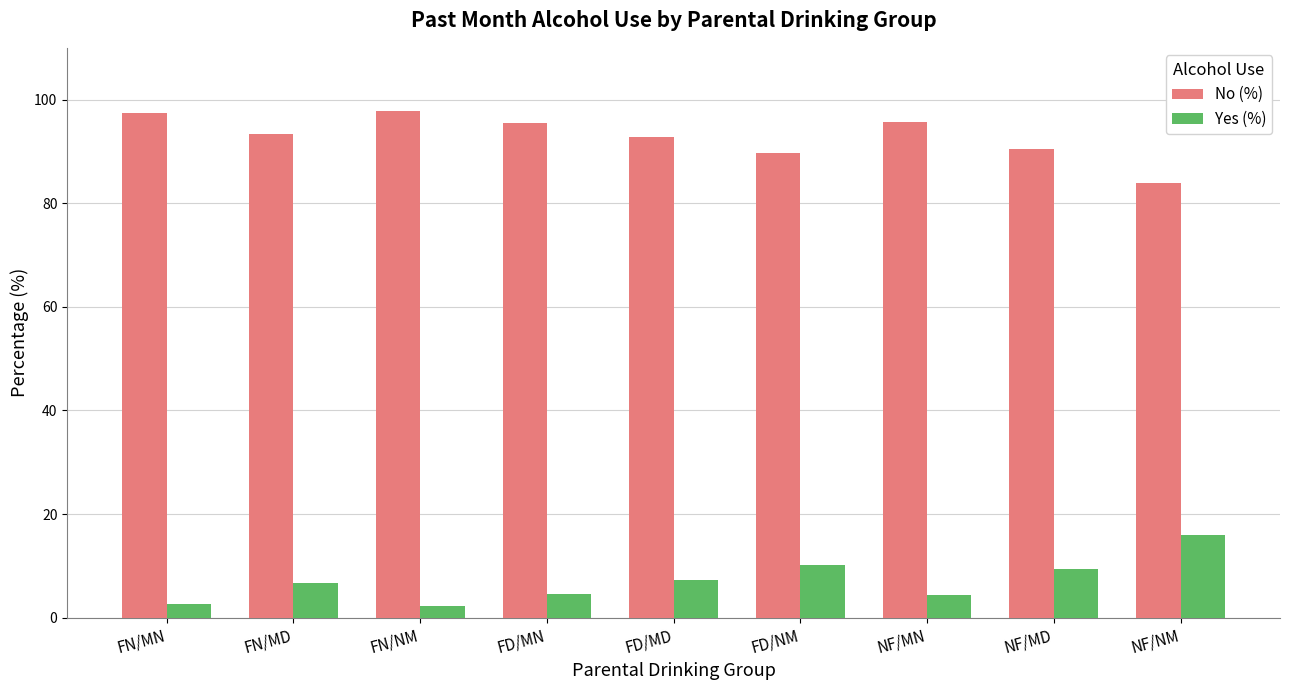

How many data points in Yes (%) are less than 6?

4